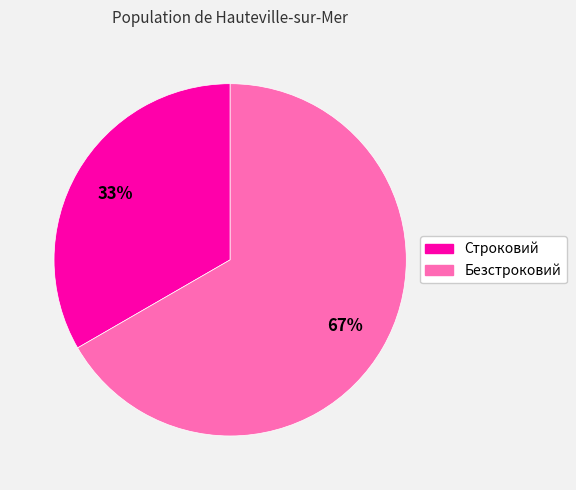

Is the sum of Строковий and Безстроковий greater than half?

Yes